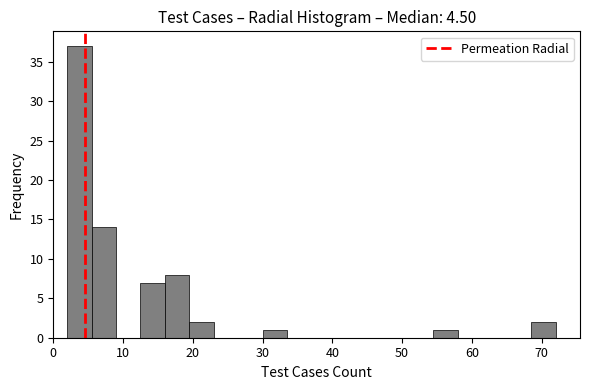

Around what value on the x-axis is the tallest bar? Give the approximate position of its centre, as read against the axis.

4